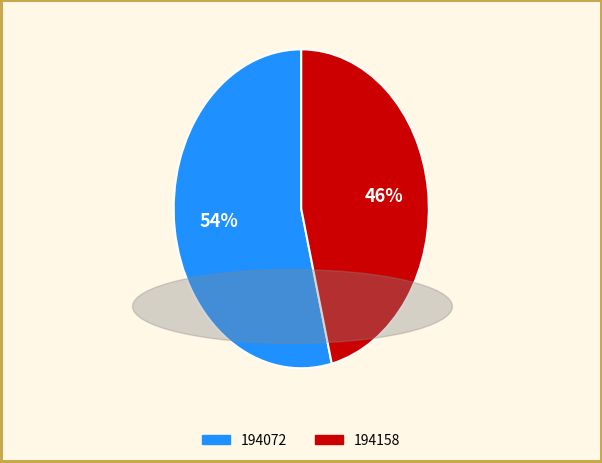

Is the sum of 194072 and 194158 greater than half?

Yes